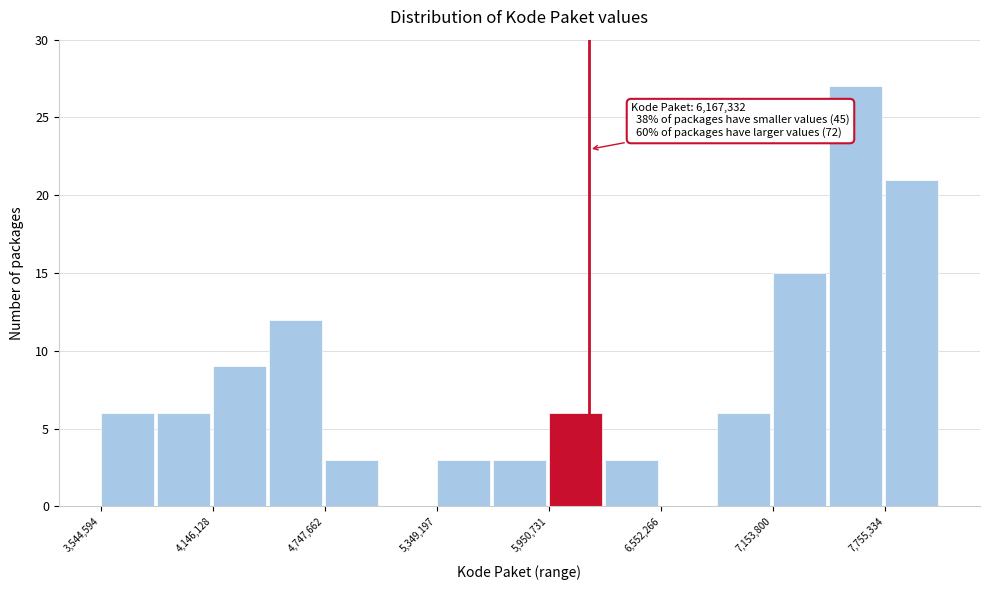

Around what value on the x-axis is the tallest bar? Give the approximate position of its centre, as read against the axis.

7600000